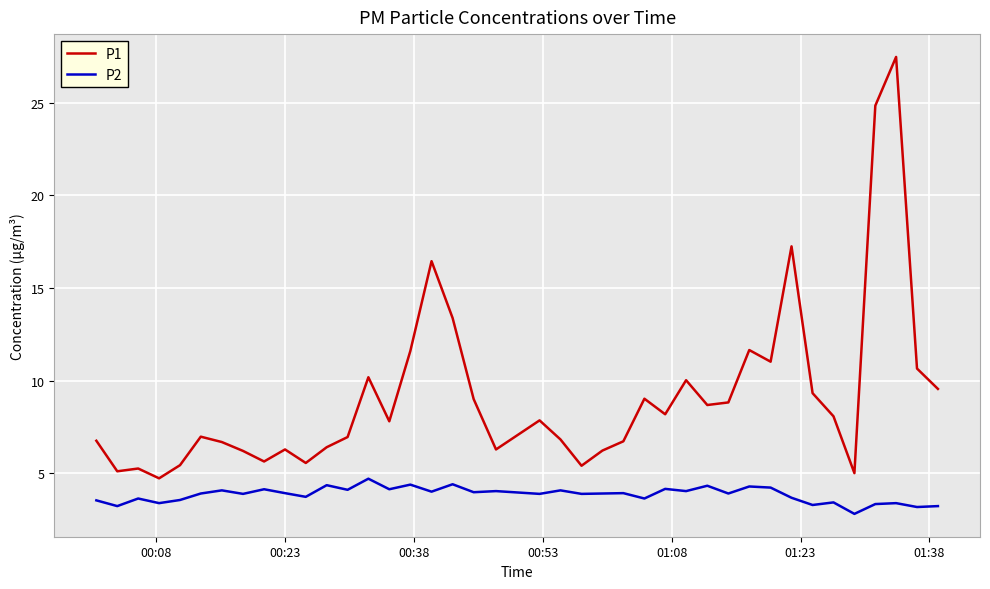

Rank the series by their maximum value, from highest to lowest.

P1, P2